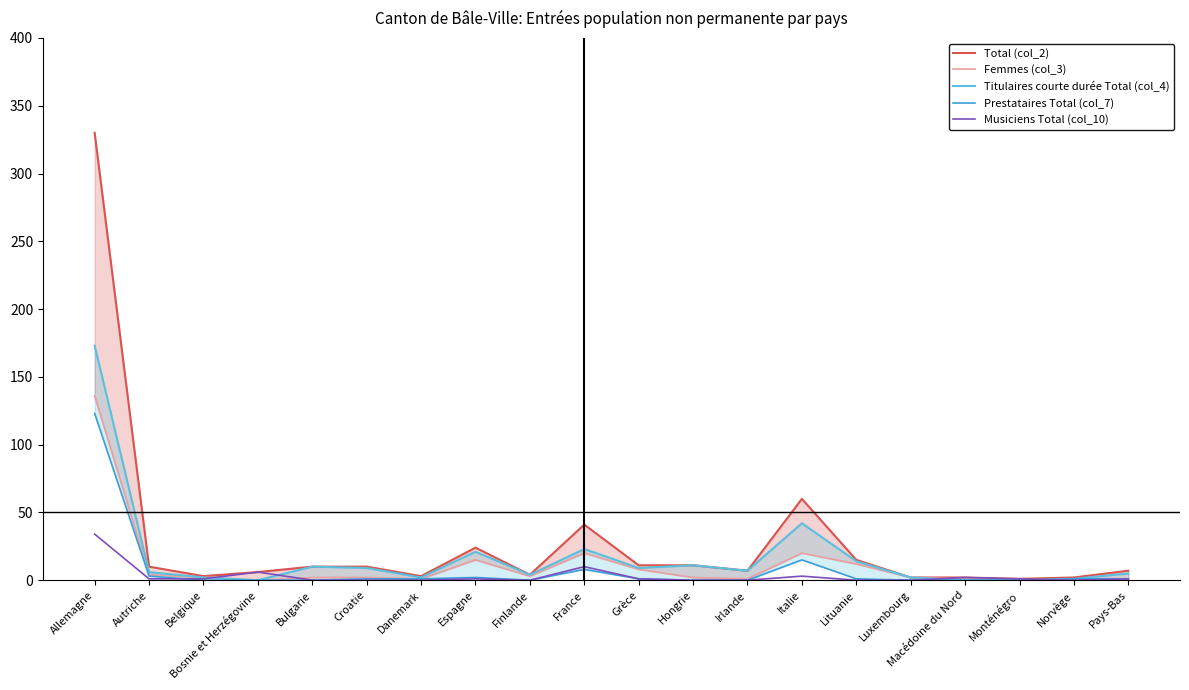

What is the sum of all Total (col_2) values?

559